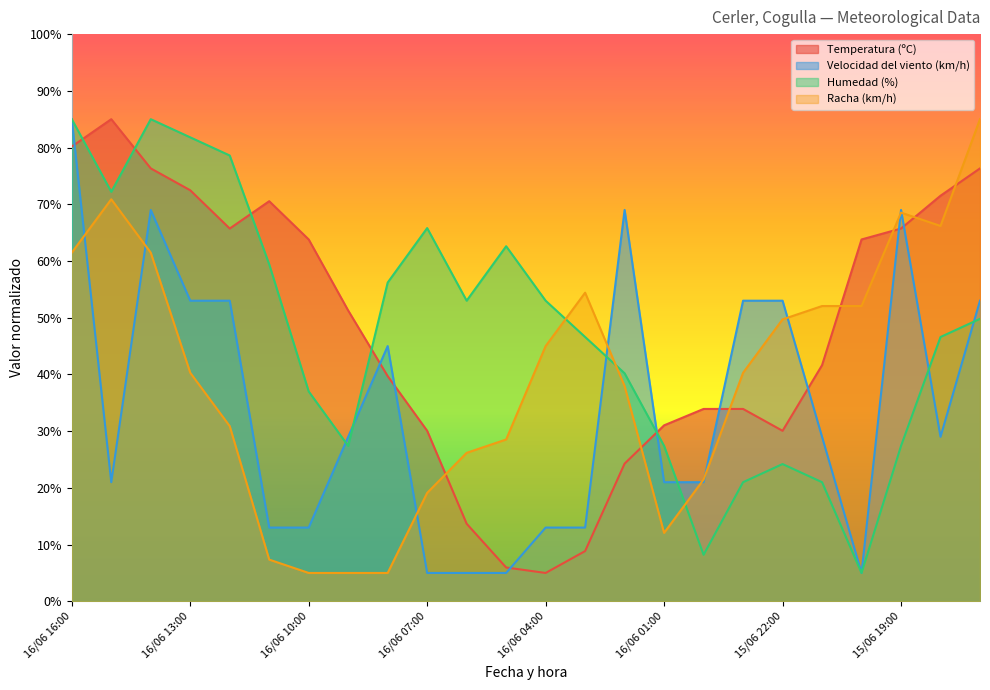

What is the average value of the Humedad (%) series?

47.3